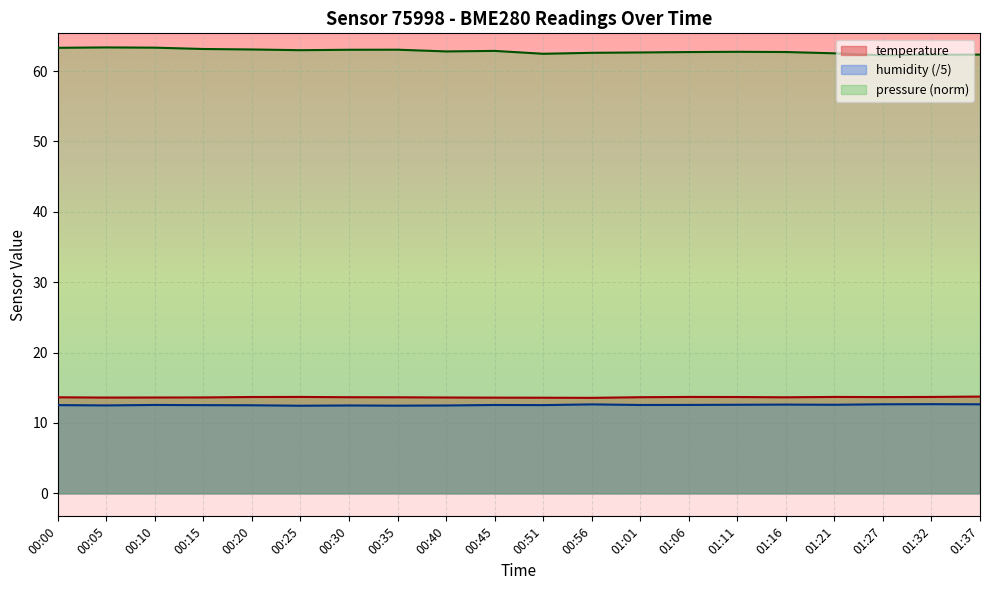

List the labels in order of temperature value, largest first.

01:37, 00:25, 01:06, 01:21, 01:32, 00:20, 01:11, 01:27, 00:30, 01:01, 00:00, 00:35, 01:16, 00:15, 00:10, 00:40, 00:05, 00:45, 00:51, 00:56